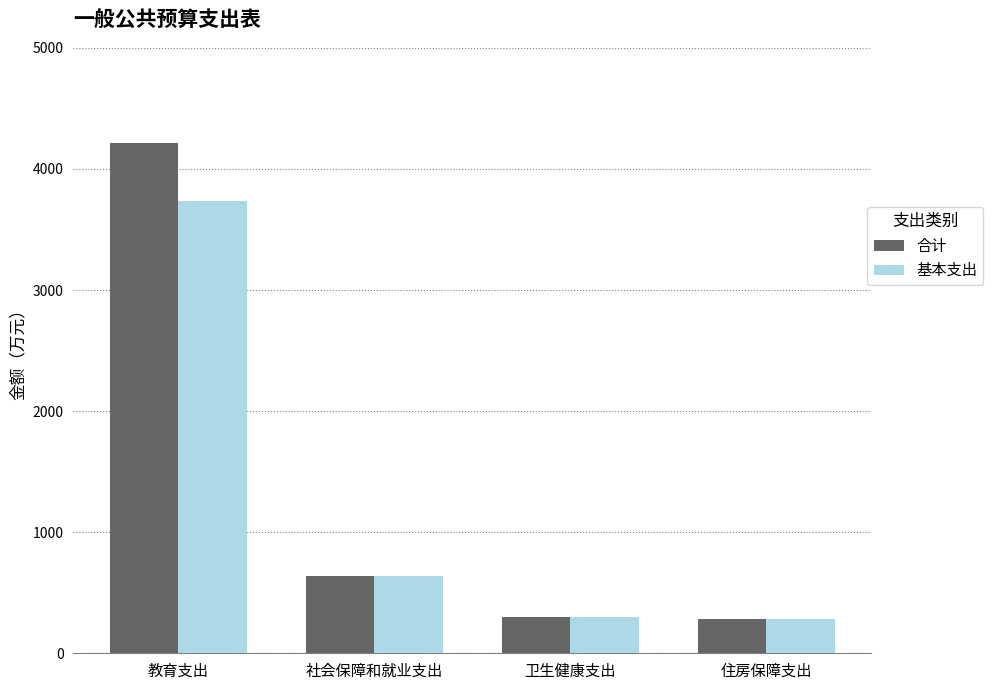

How many bars are there in each group?

2